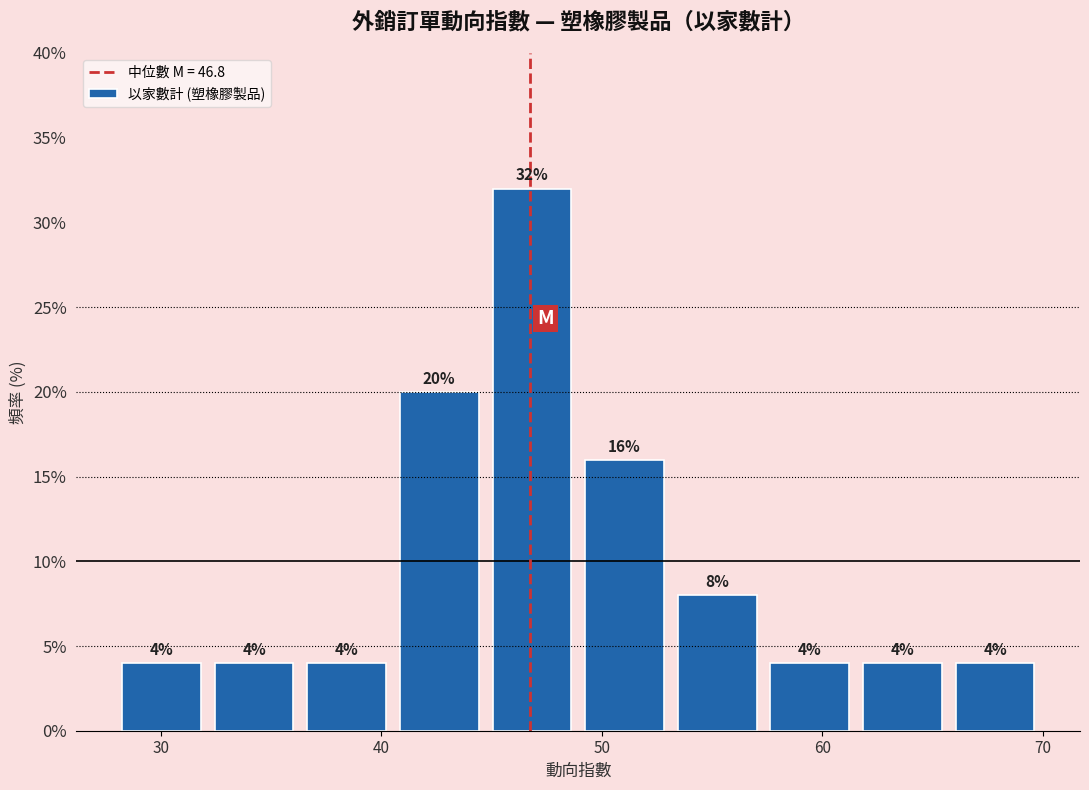

How tall is the bar that spans 66 to 70 on the x-axis? The bar edges are not printed on the chart, so give them approximately, as read against the axis.

4